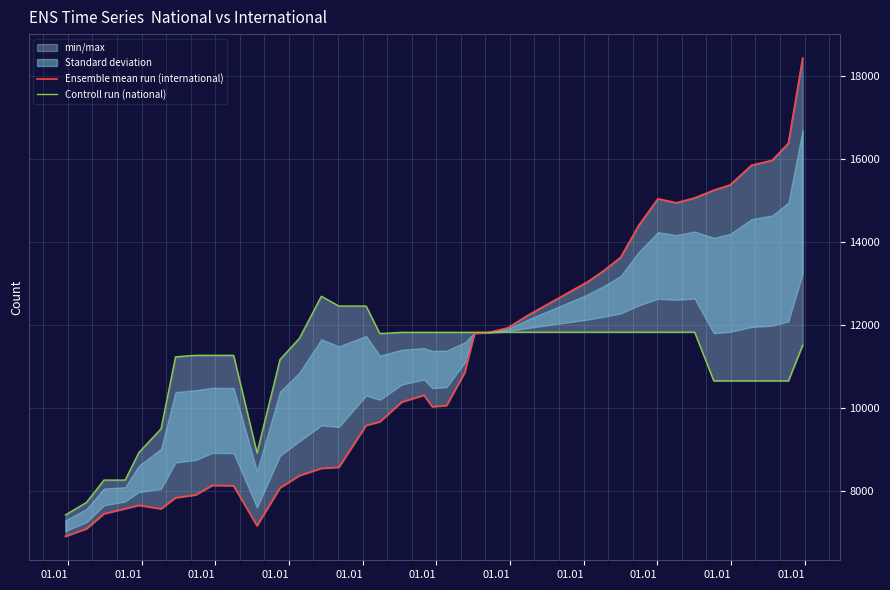

What is the total value across all series at 01.01?

14331